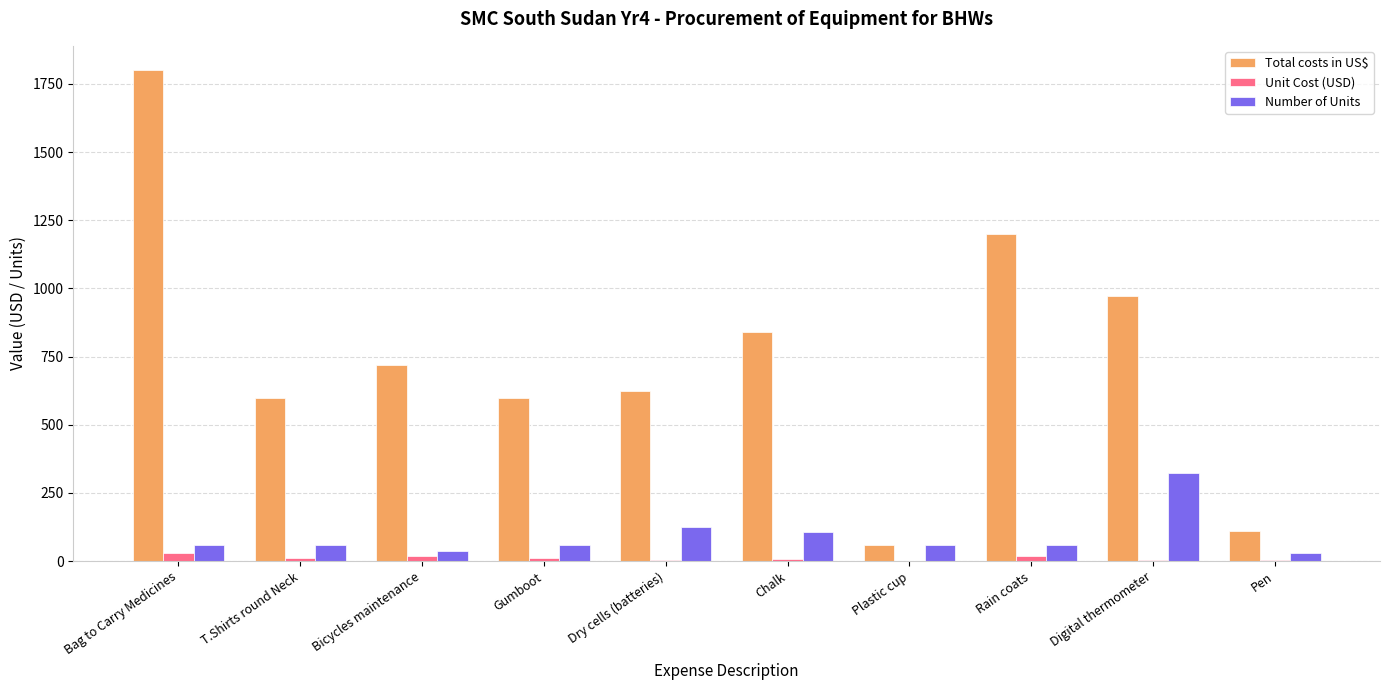

What is the maximum value shown in the chart?

1800